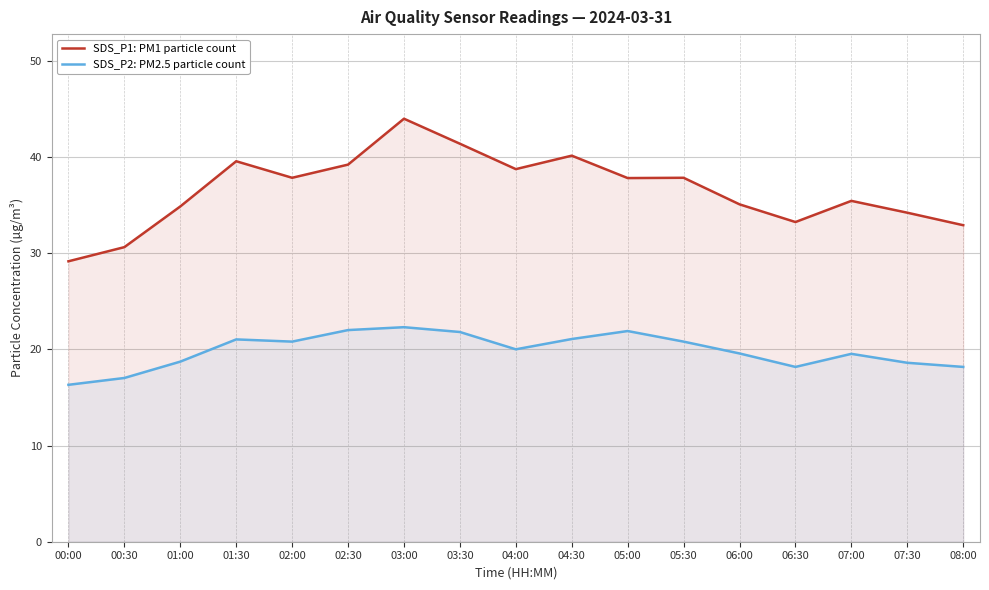

What is the maximum value for SDS_P1: PM1 particle count?

44.0